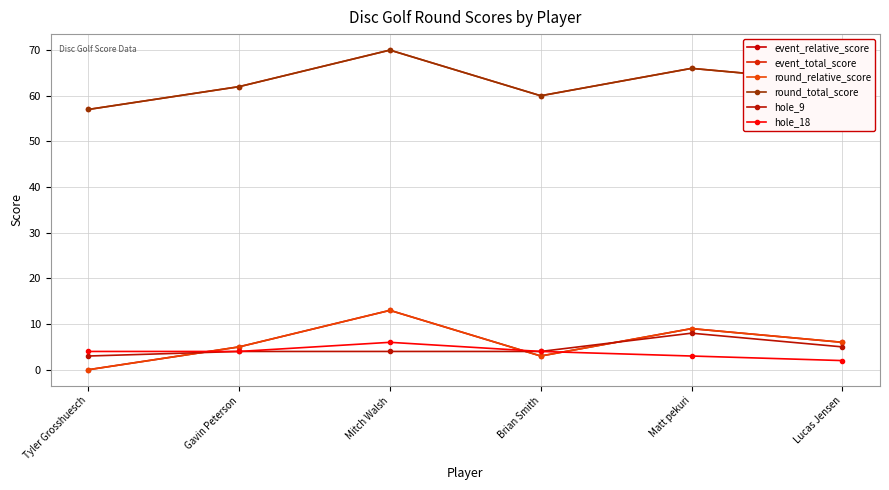

Does the chart have visible grid lines?

Yes